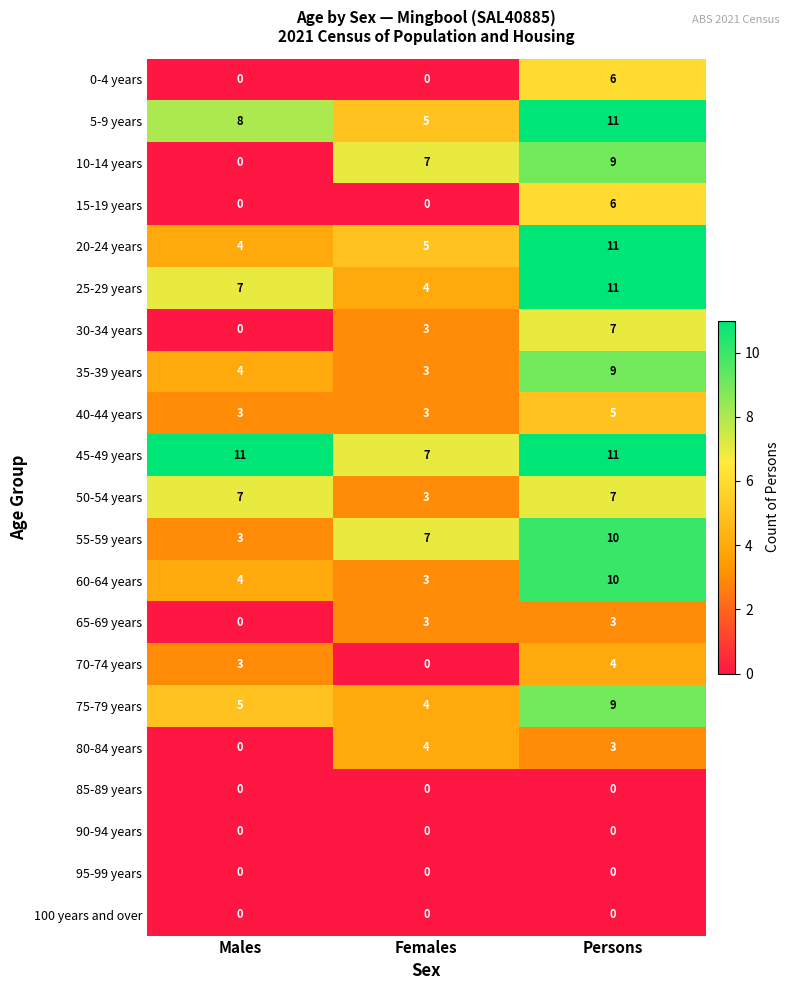

Which series has the largest range (max minus min)?

10-14 years